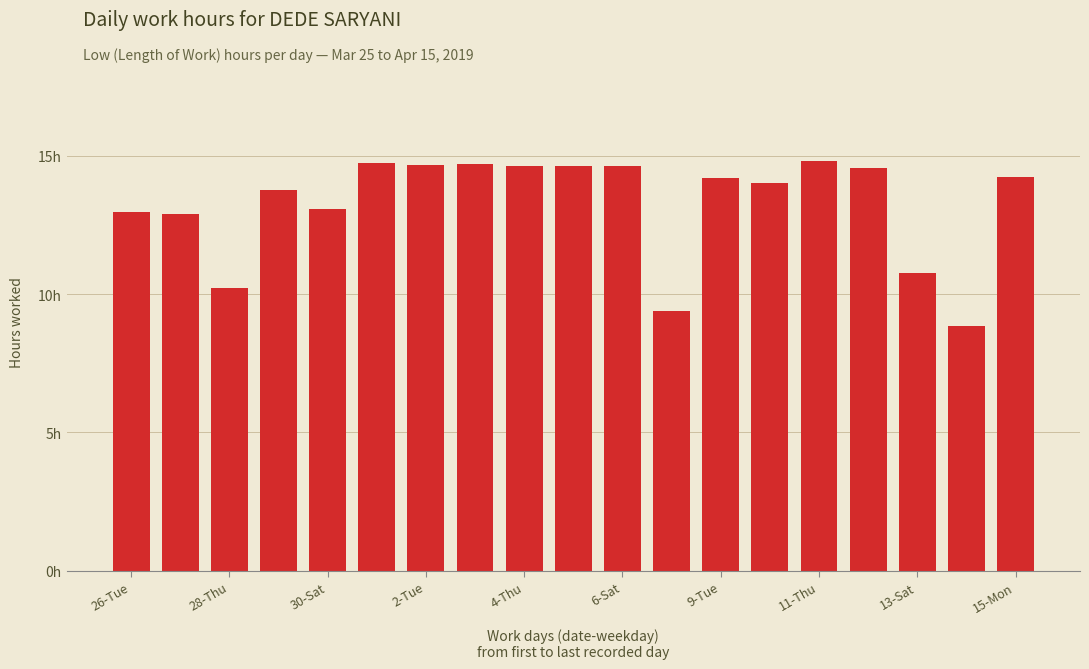

Are the bars horizontal?

No